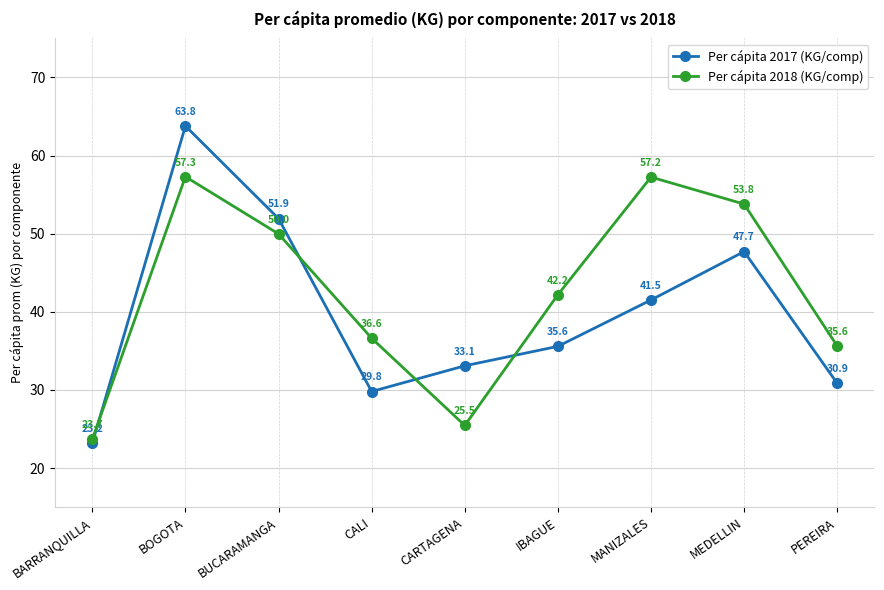

Reading left to right, transcribe all the data shown in this chart.

Per cápita 2017 (KG/comp): 23.2	63.8	51.9	29.8	33.1	35.6	41.5	47.7	30.9
Per cápita 2018 (KG/comp): 23.7	57.3	50.0	36.6	25.5	42.2	57.2	53.8	35.6